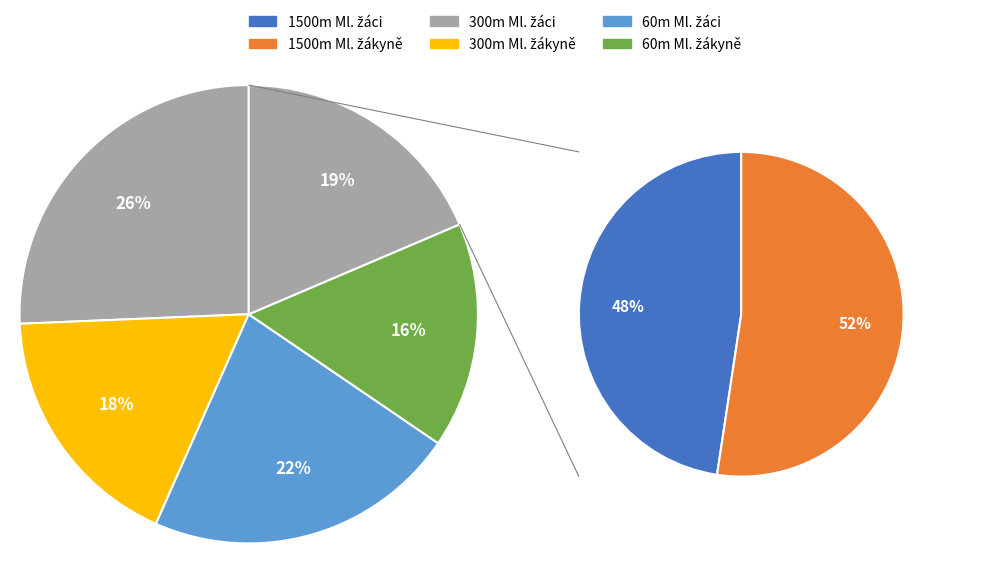

Does 300 m Ml. žákyně account for over 50% of the chart?

No